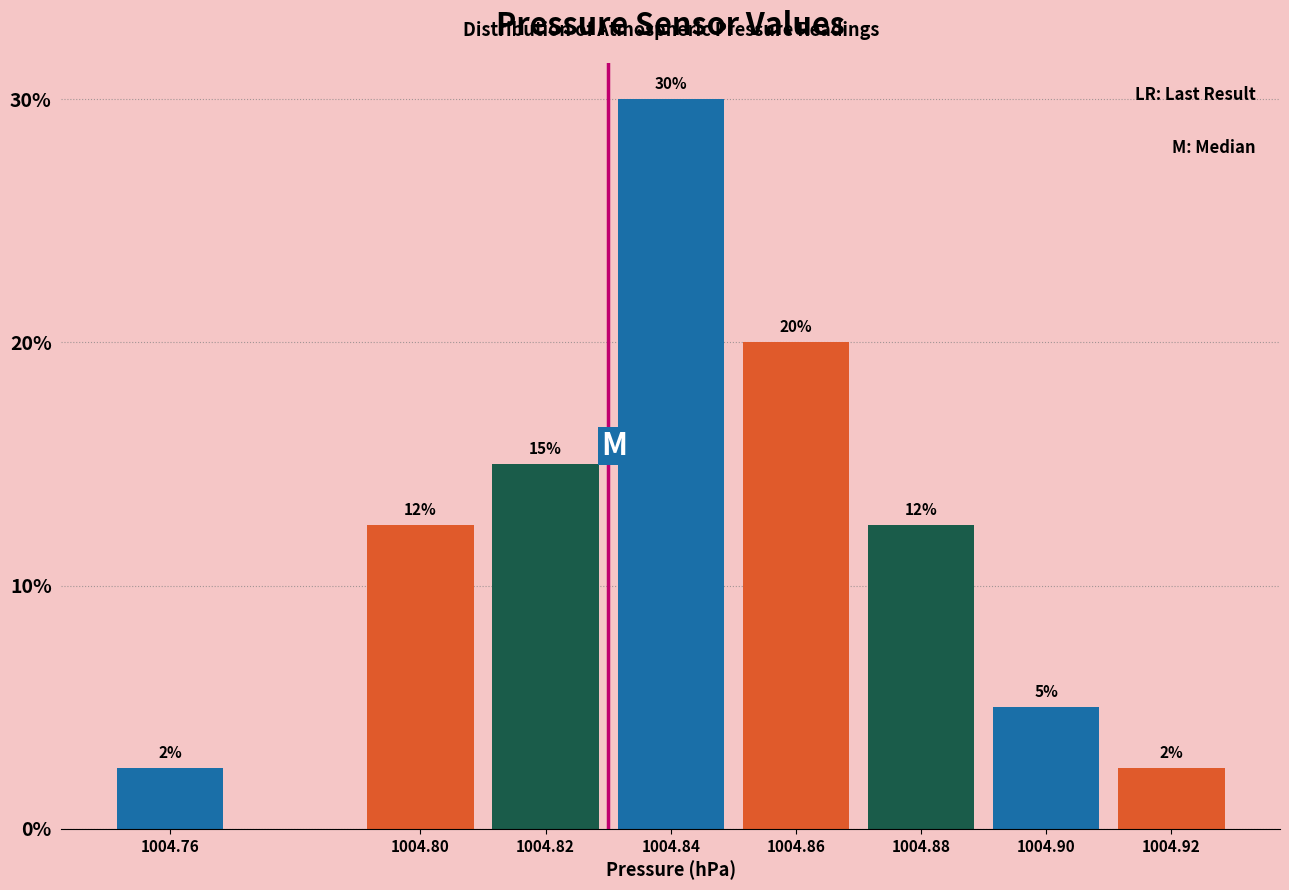

Where is the data nearest to the value 16?

1004.82